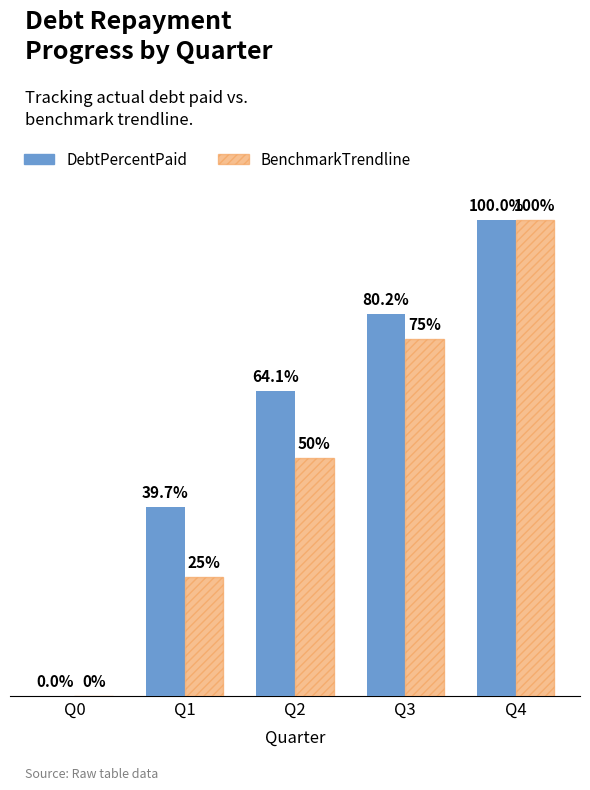

At which label does DebtPercentPaid first exceed 64?

Q2